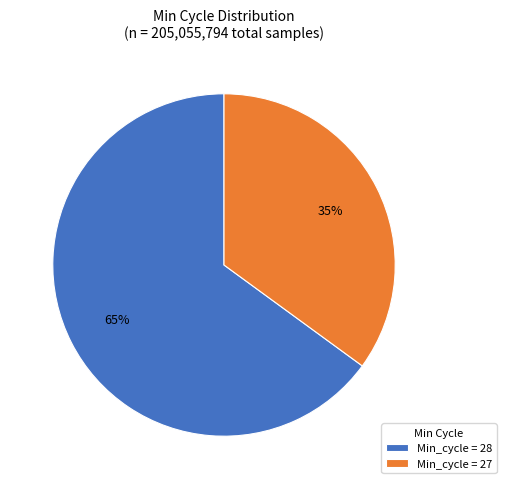

The Min_cycle = 27 slice represents 35% of the pie. True or false?

True